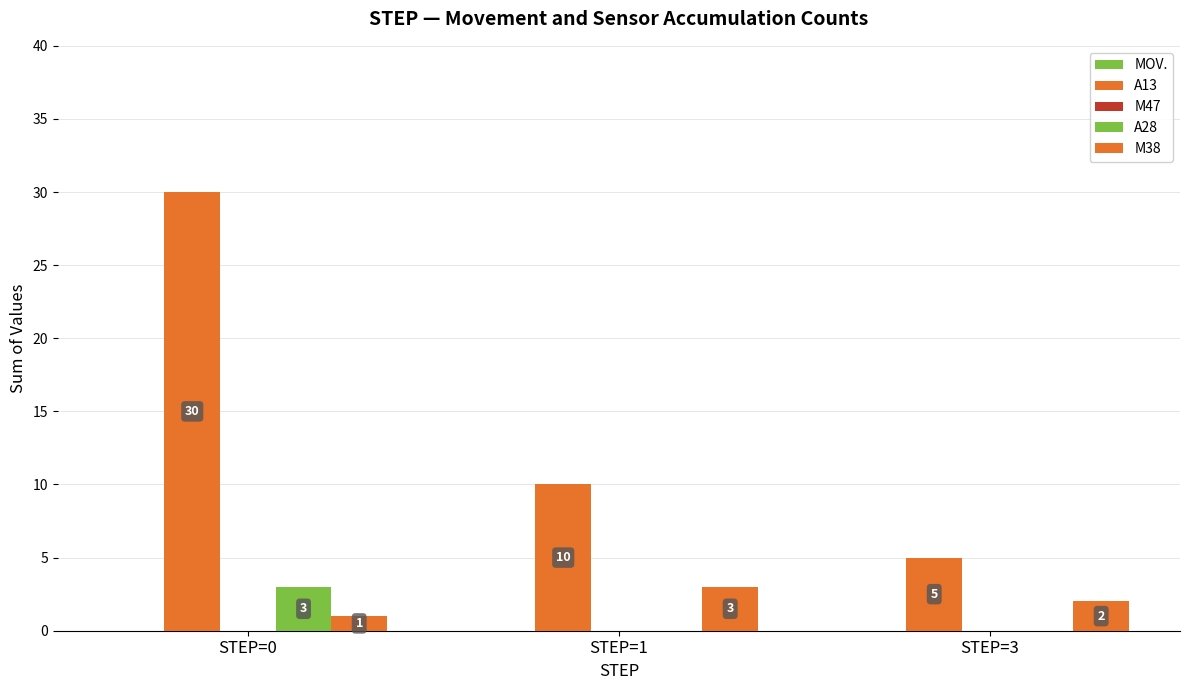

How many groups of bars are there?

3